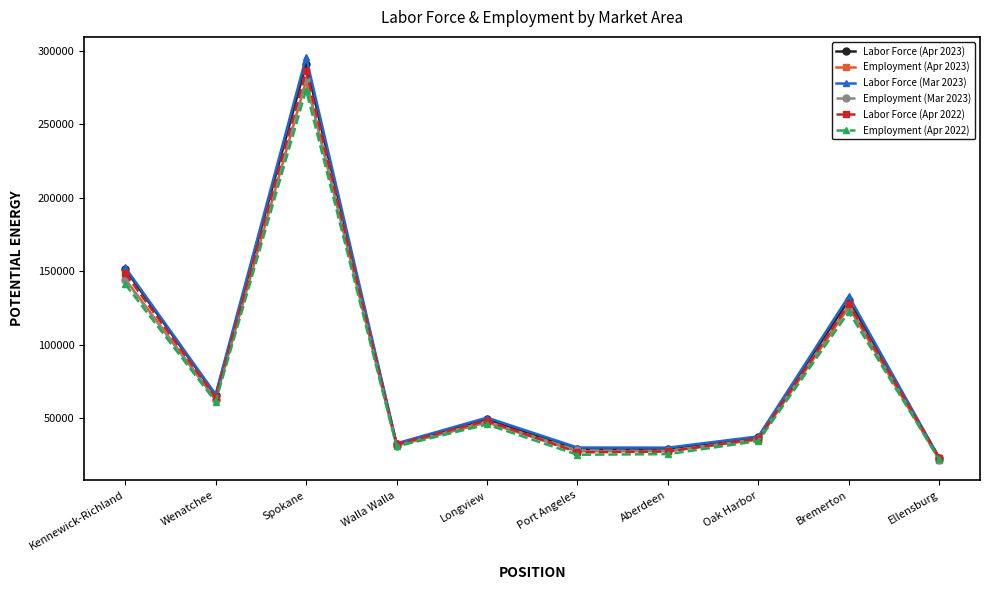

How many interior local peaks does the Labor Force (Apr 2023) series have?

3